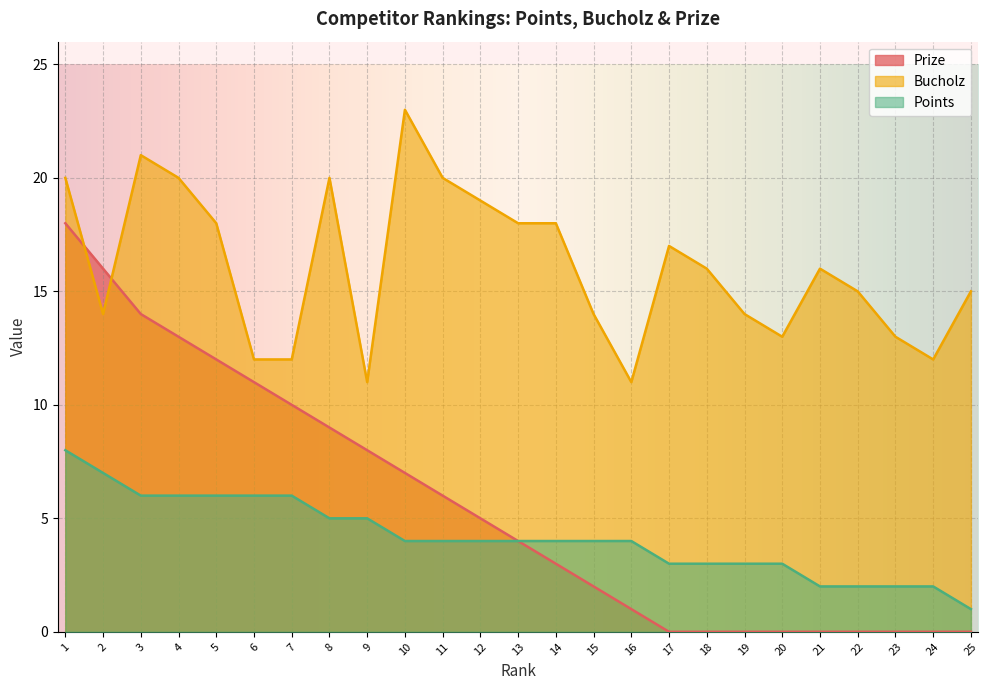

Is it true that Points equals 9 at 5?

False